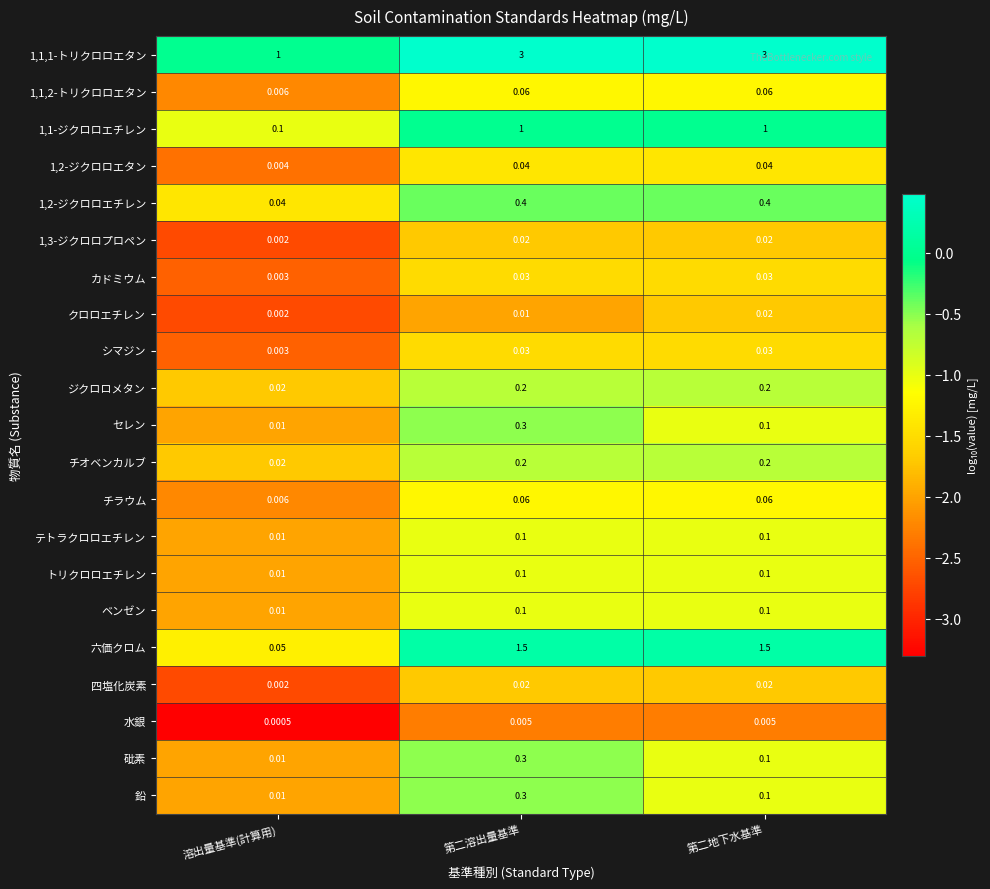

Where is 四塩化炭素 nearest to the value 0?

溶出量基準(計算用)